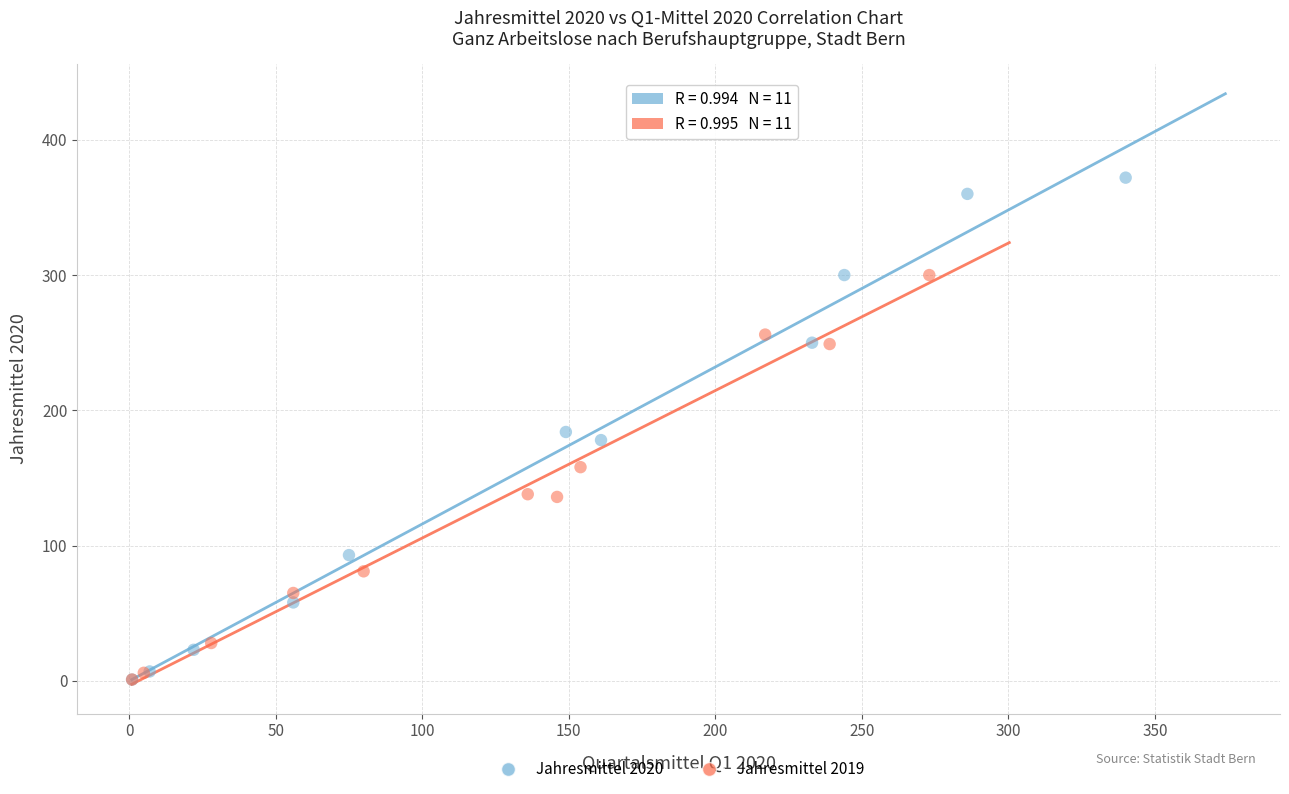

Which series has the largest Y range (max minus min)?

Jahresmittel 2020